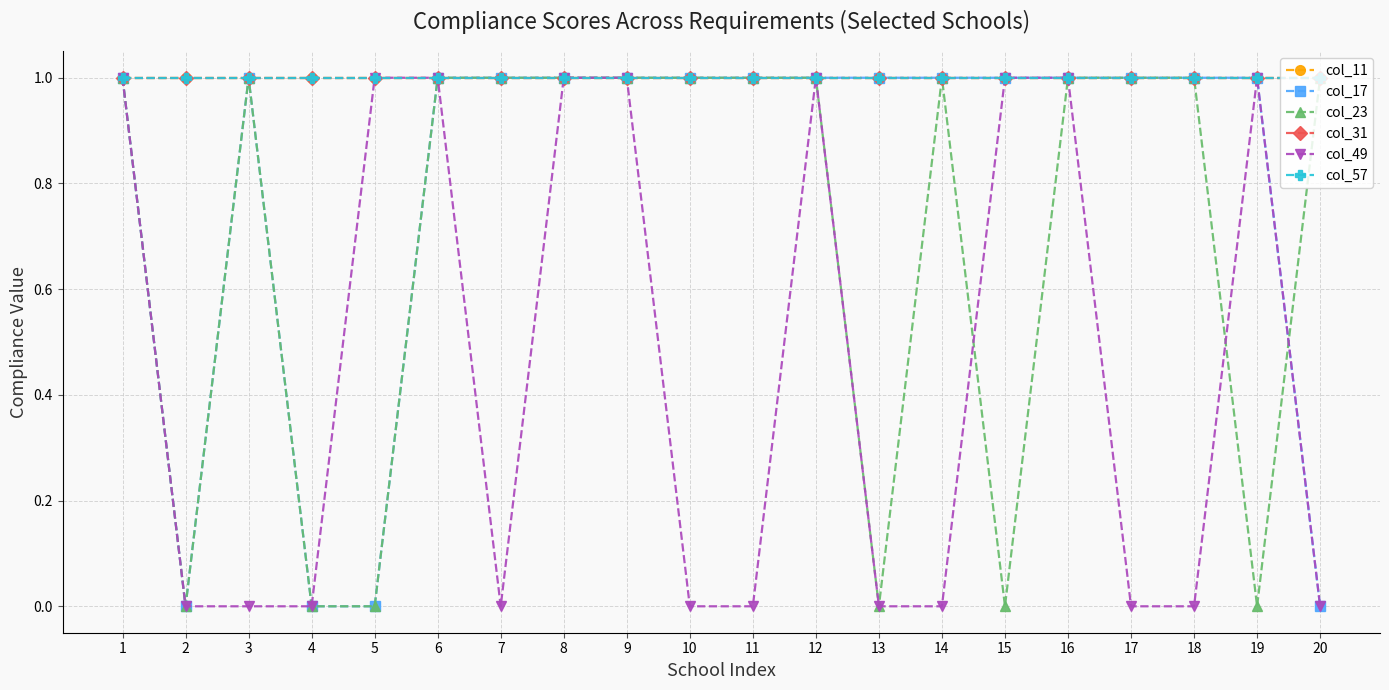

Is this an area chart (filled region under the line)?

No